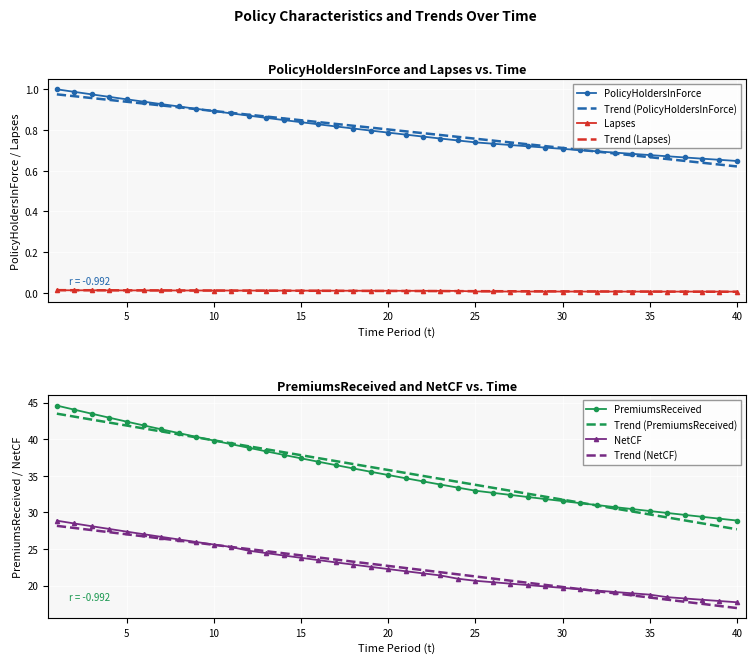

What is the total value across all series at 19?

58.9